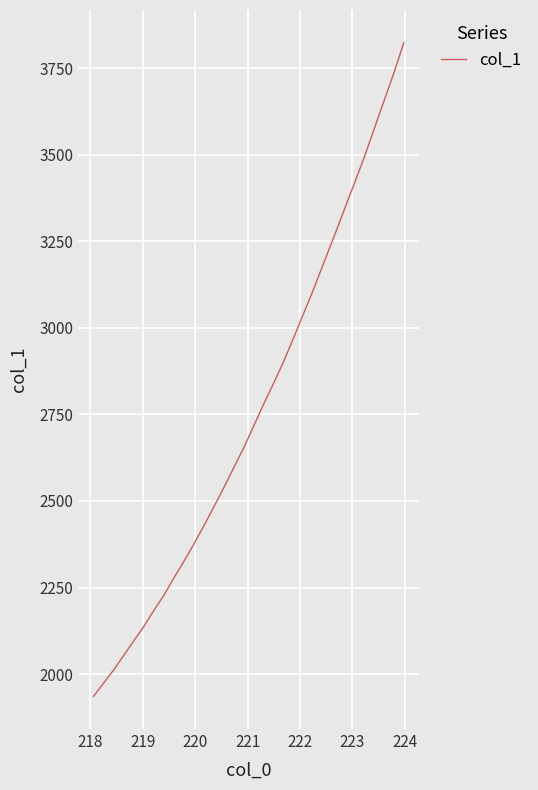

Does the chart have visible grid lines?

Yes